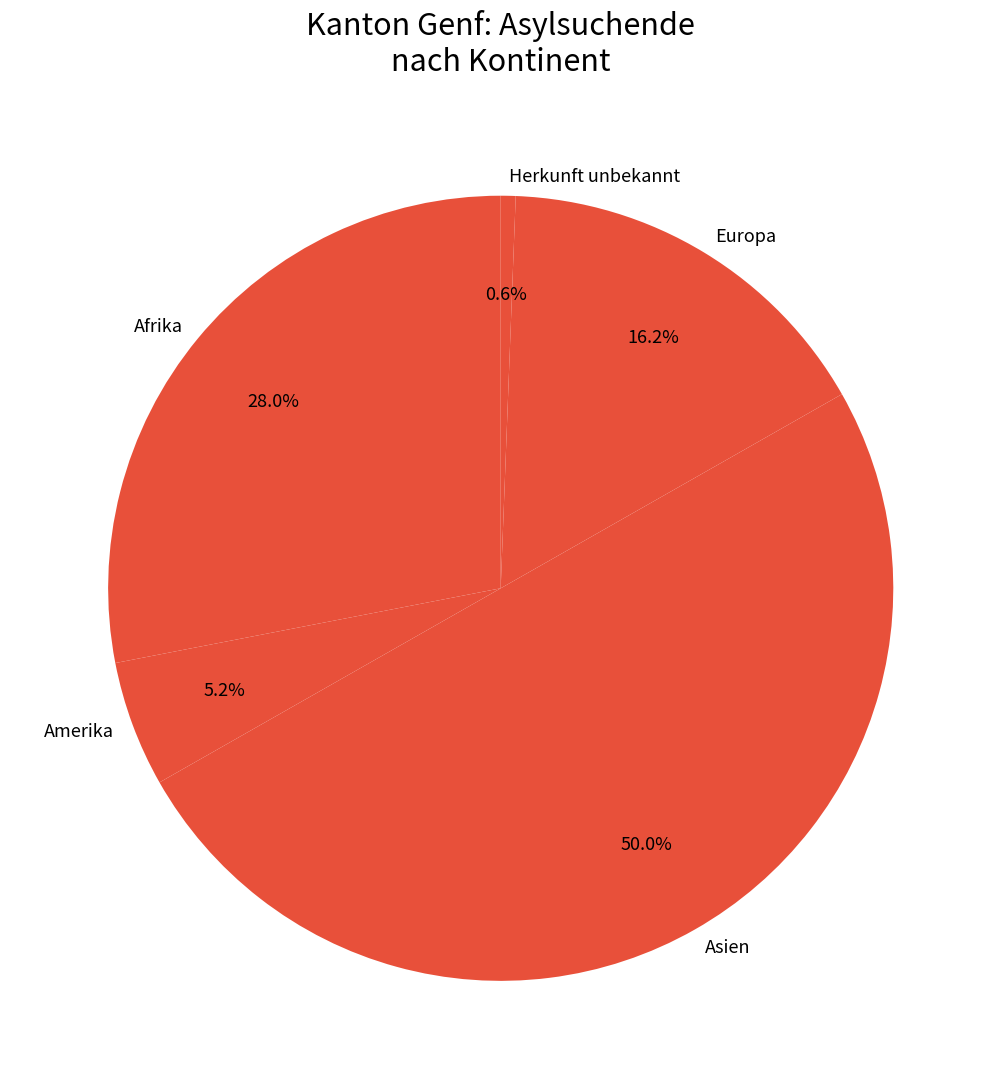

The Afrika slice represents 28% of the pie. True or false?

True